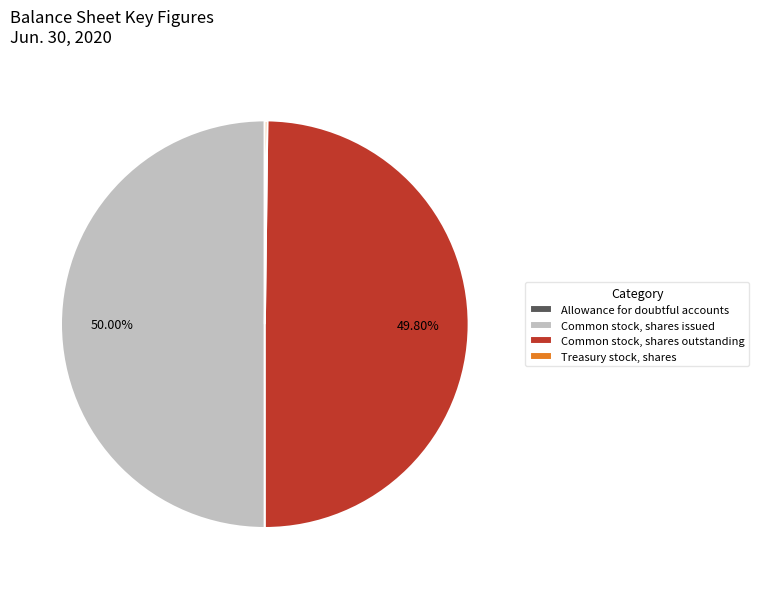

What is the change in value from Allowance for doubtful accounts to Treasury stock, shares?

+28916